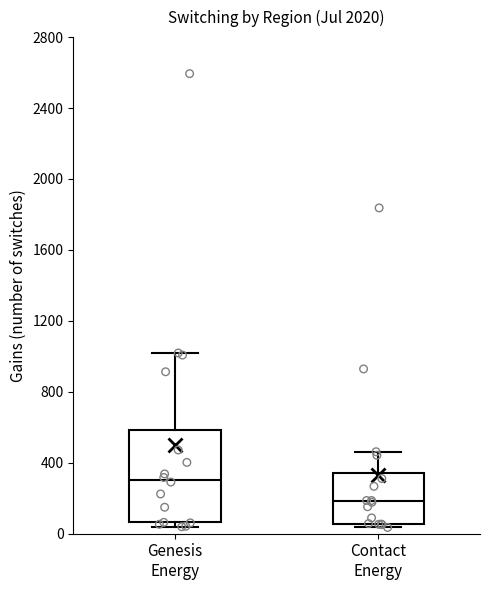

Which box is the tallest, from its lower edge to its upper edge?

Genesis Energy